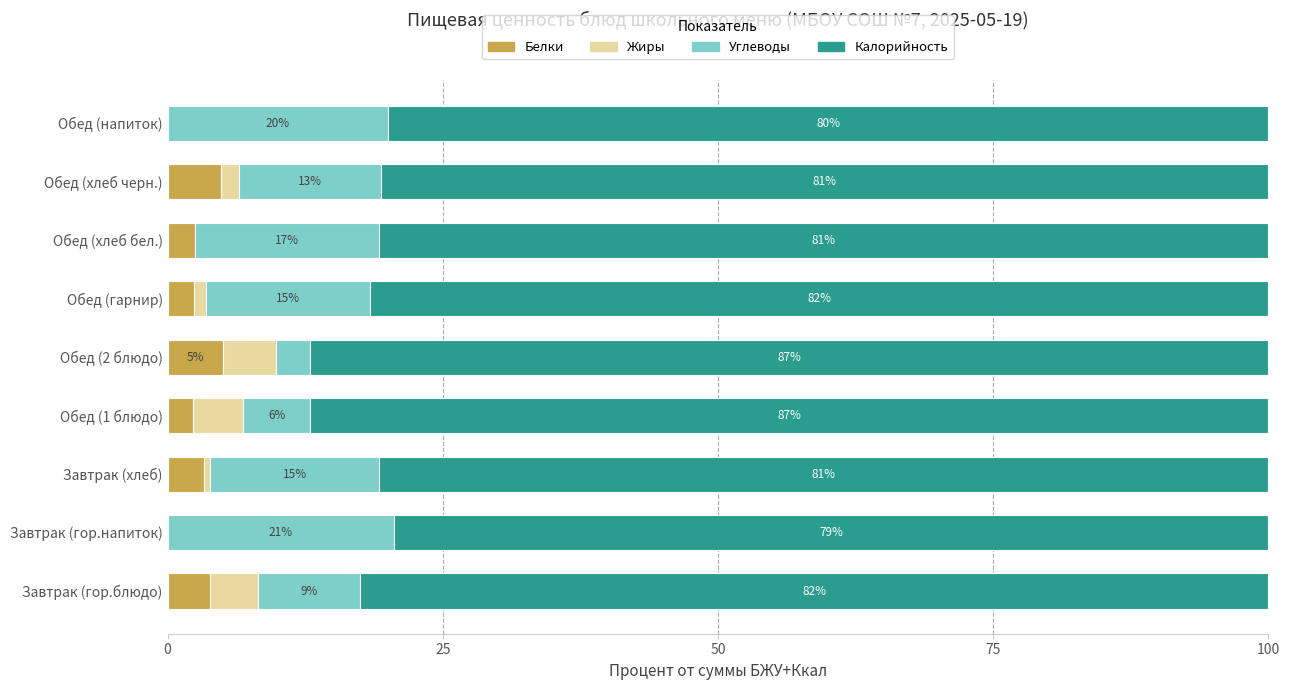

Rank the series by their maximum value, from highest to lowest.

Калорийность, Углеводы, Белки, Жиры